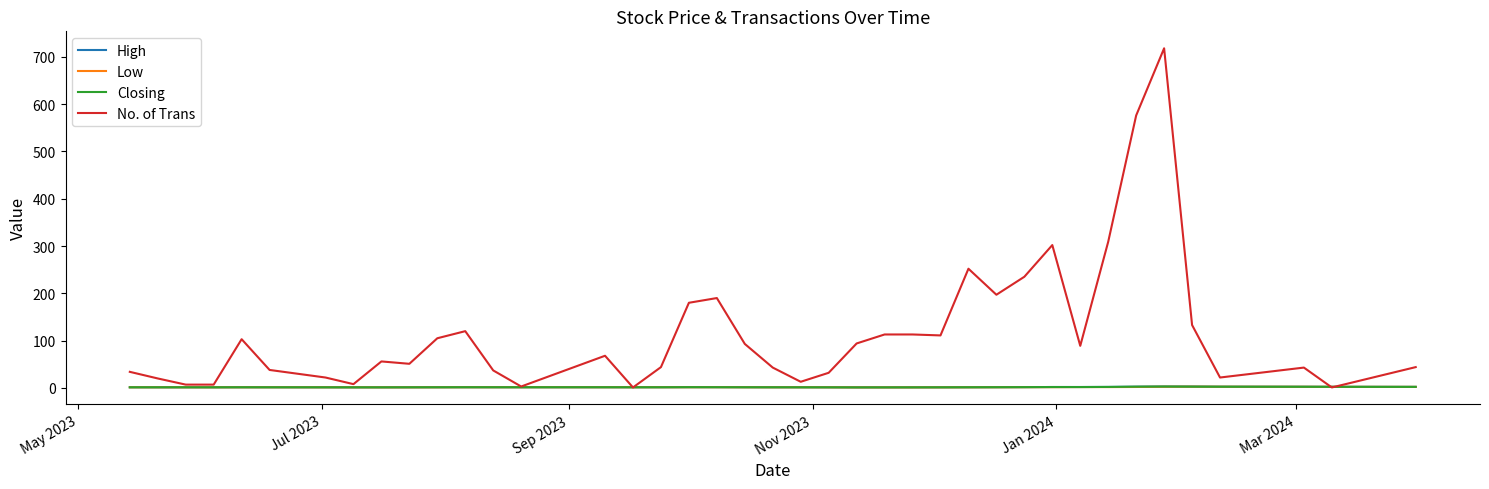

Which series has the largest total across all categories?

No. of Trans